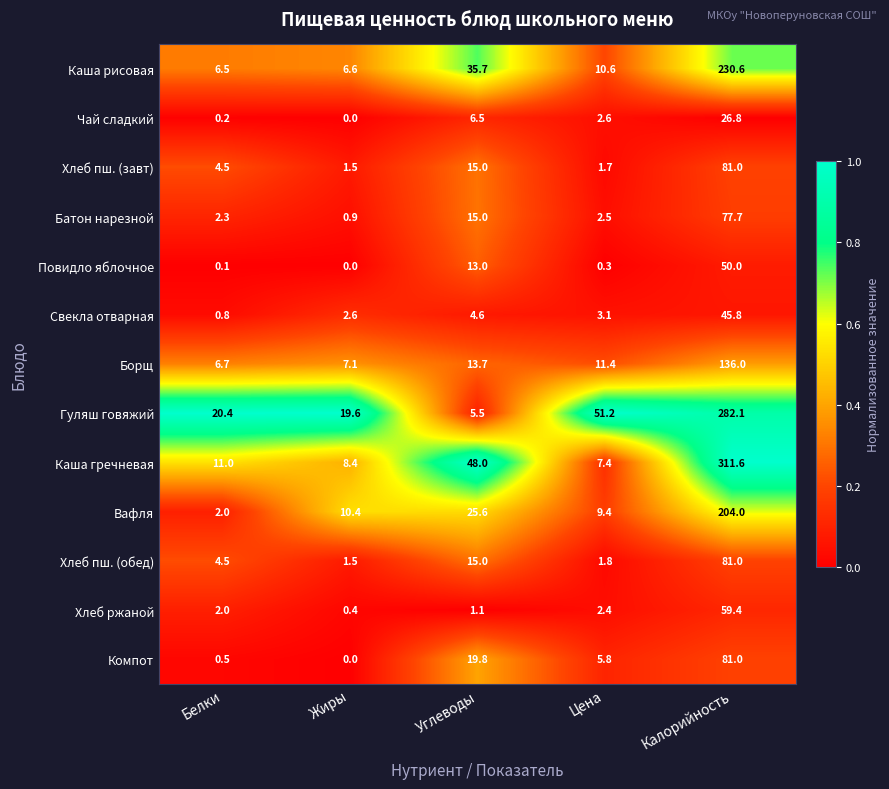

Which series has the largest total across all categories?

Каша гречневая